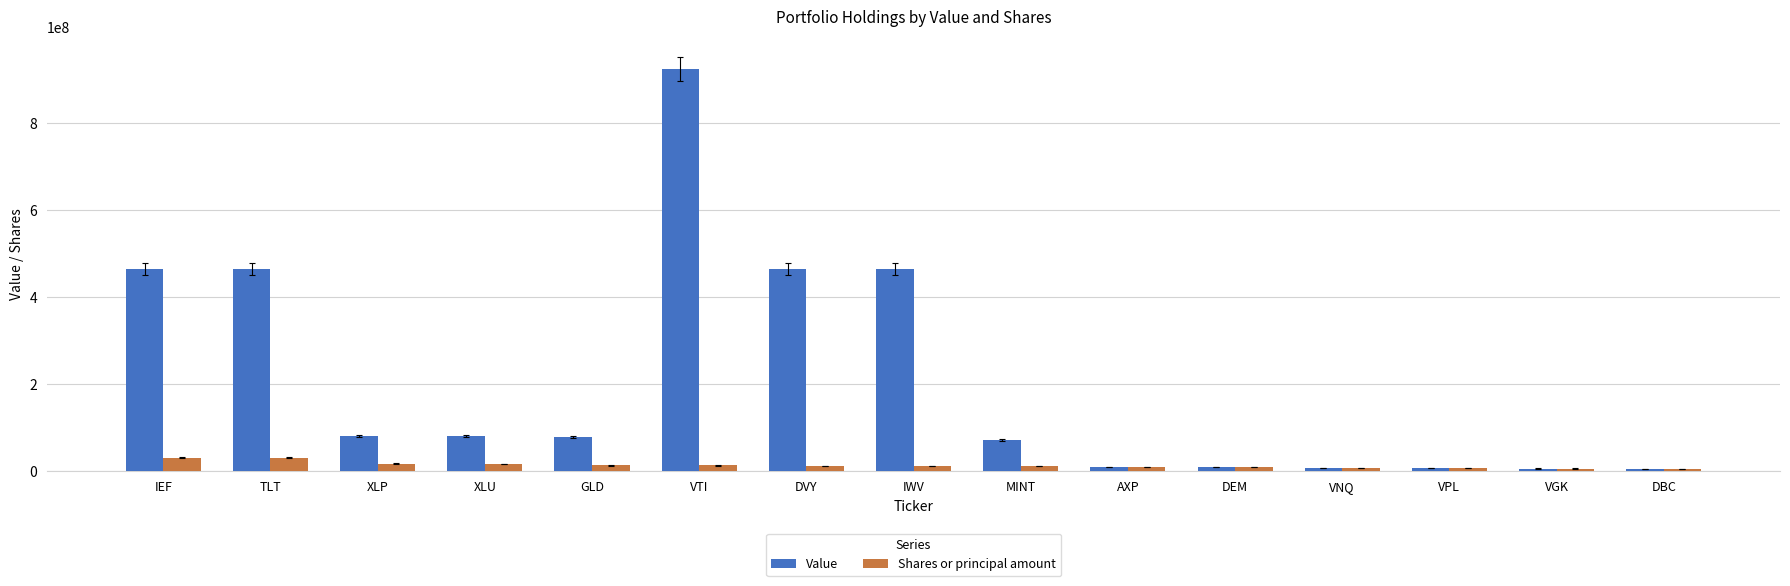

Is it true that Value equals 139978699 at XLP?

False